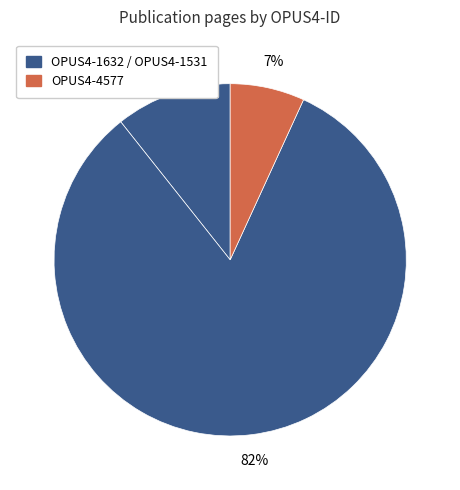

Which category has the biggest portion of the pie?

OPUS4-1531